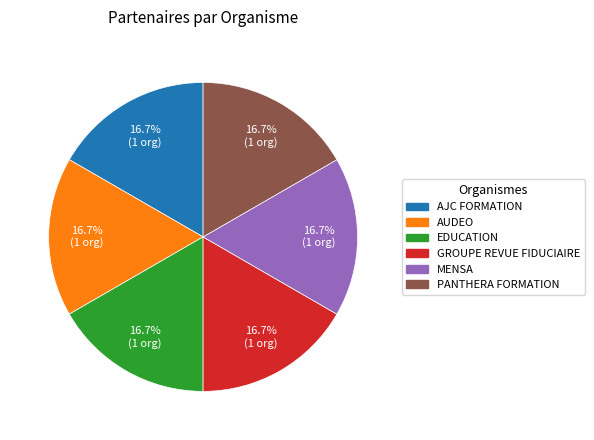

What is the ratio of the value at EDUCATION to the value at PANTHERA FORMATION?

1.0